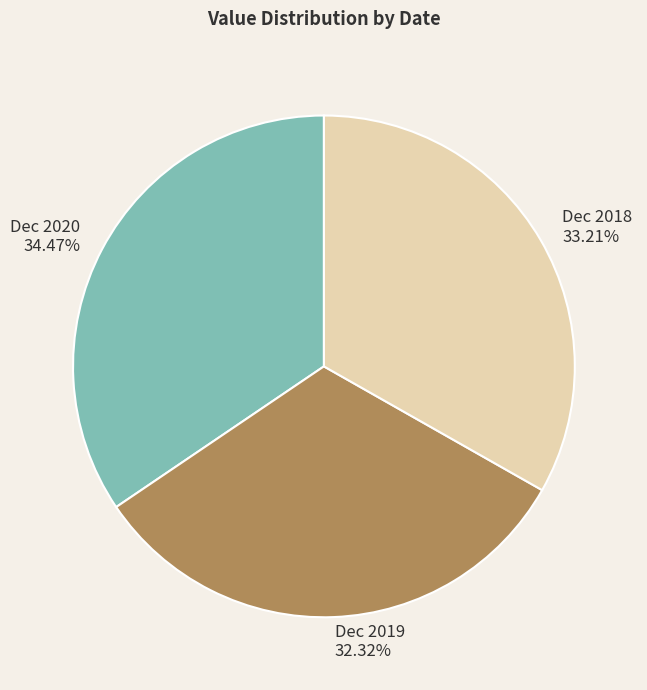

Which category has the biggest portion of the pie?

Dec 2020